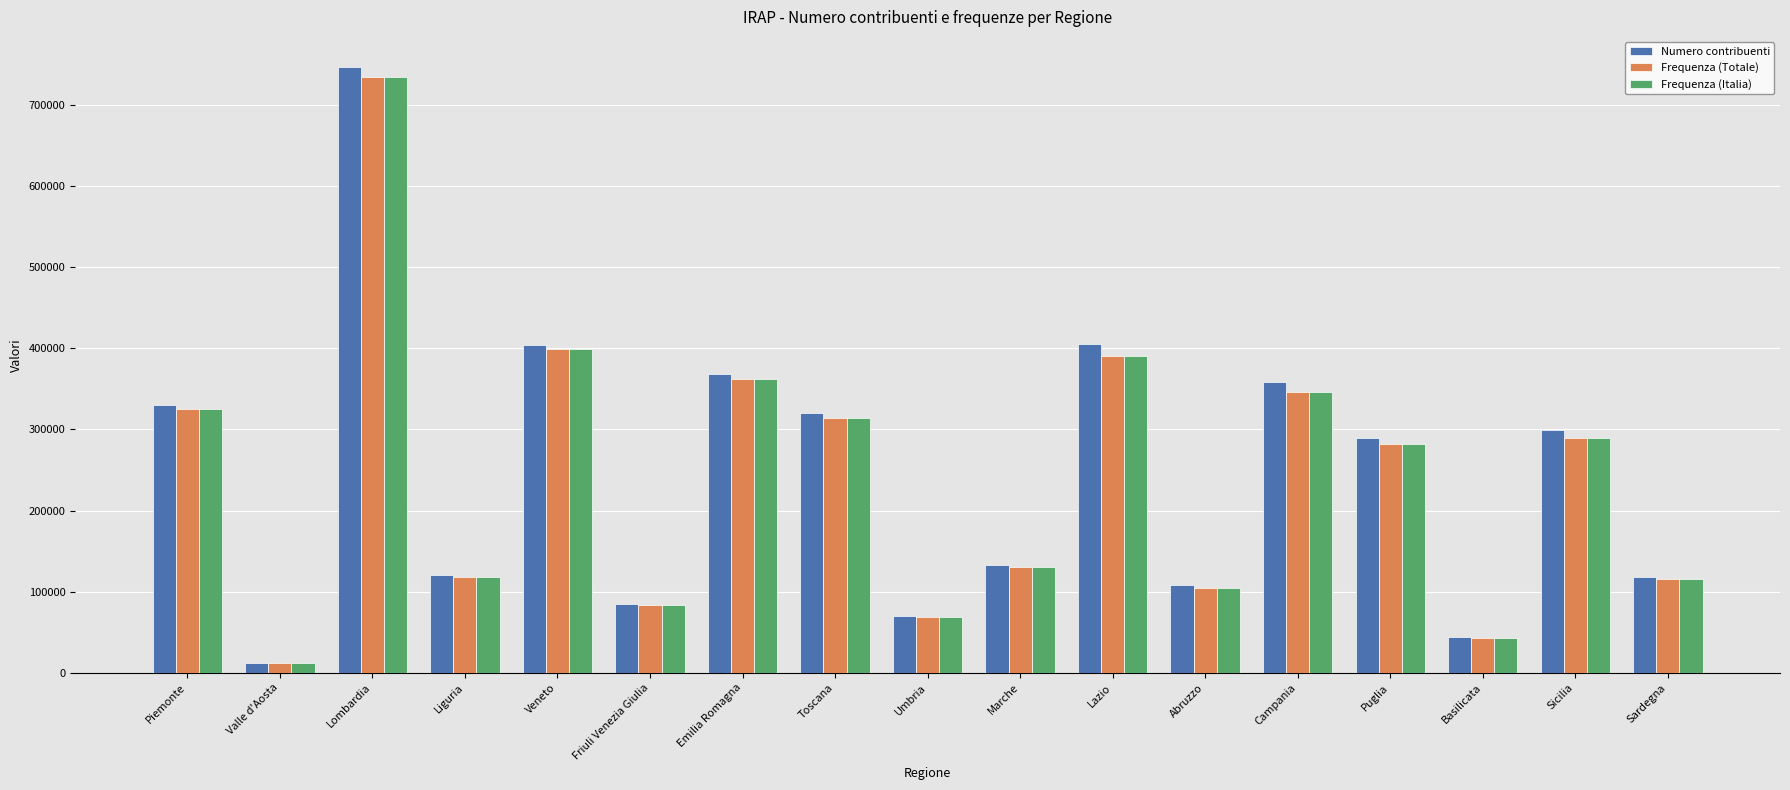

What is the sum of the Frequenza (Totale) values at Veneto and Piemonte?

724271